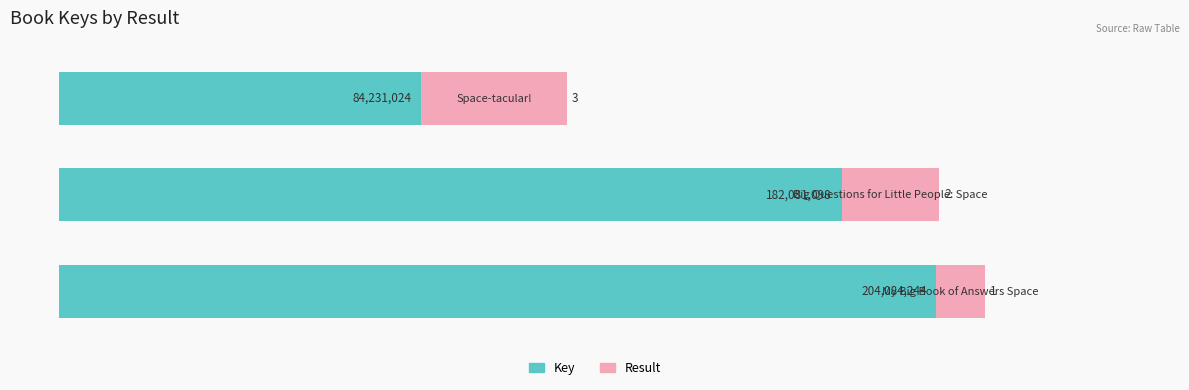

Which series has the largest range (max minus min)?

Key